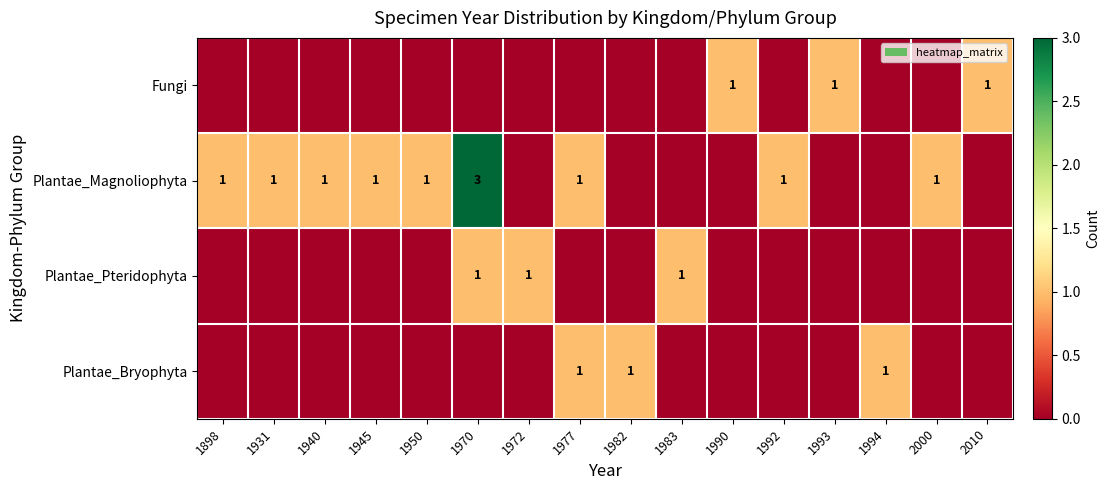

Is it true that Plantae_Pteridophyta equals 2 at 1970?

False